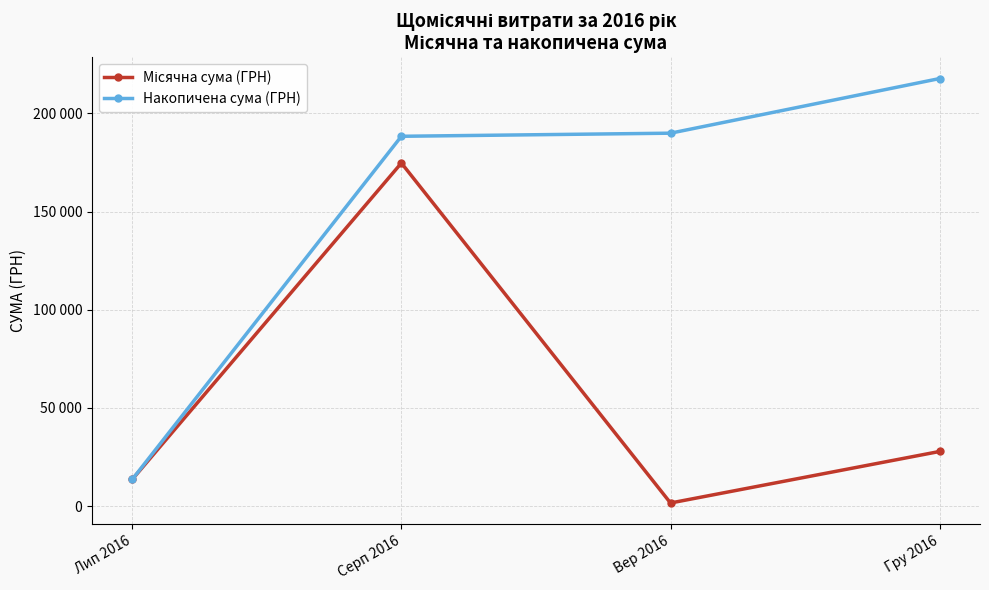

True or false: Накопичена сума (ГРН) and Місячна сума (ГРН) intersect in this chart.

False